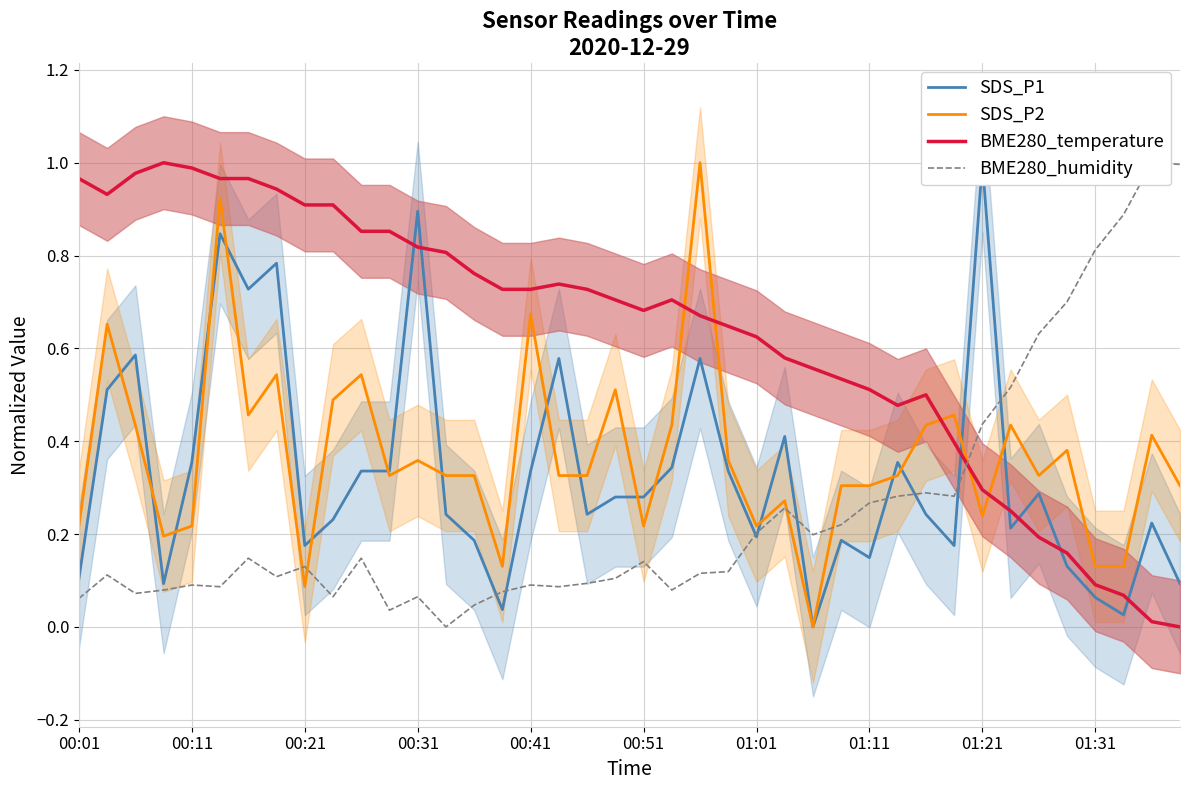

How many times do SDS_P2 and BME280_temperature cross each other?

5